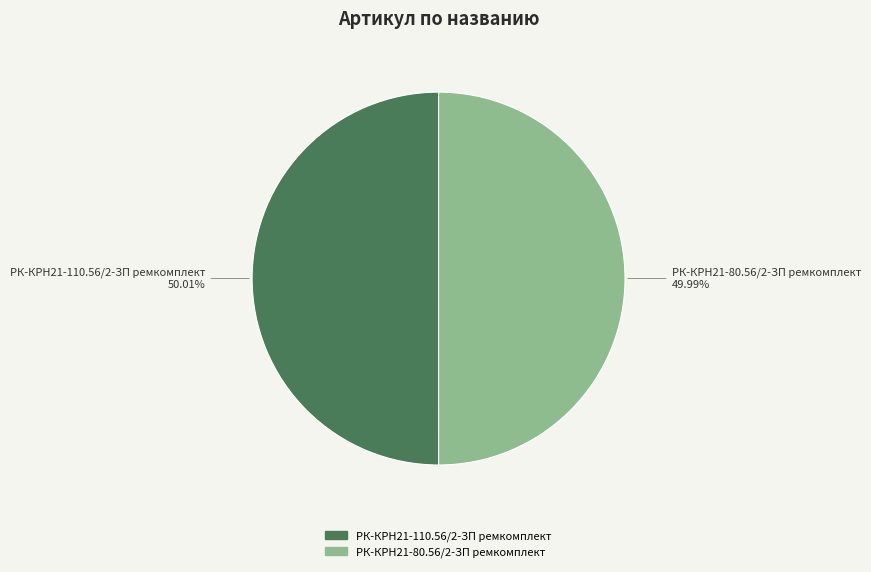

Combined, do РК-КРН21-80.56/2-ЗП ремкомплект and РК-КРН21-110.56/2-ЗП ремкомплект account for over 50%?

Yes